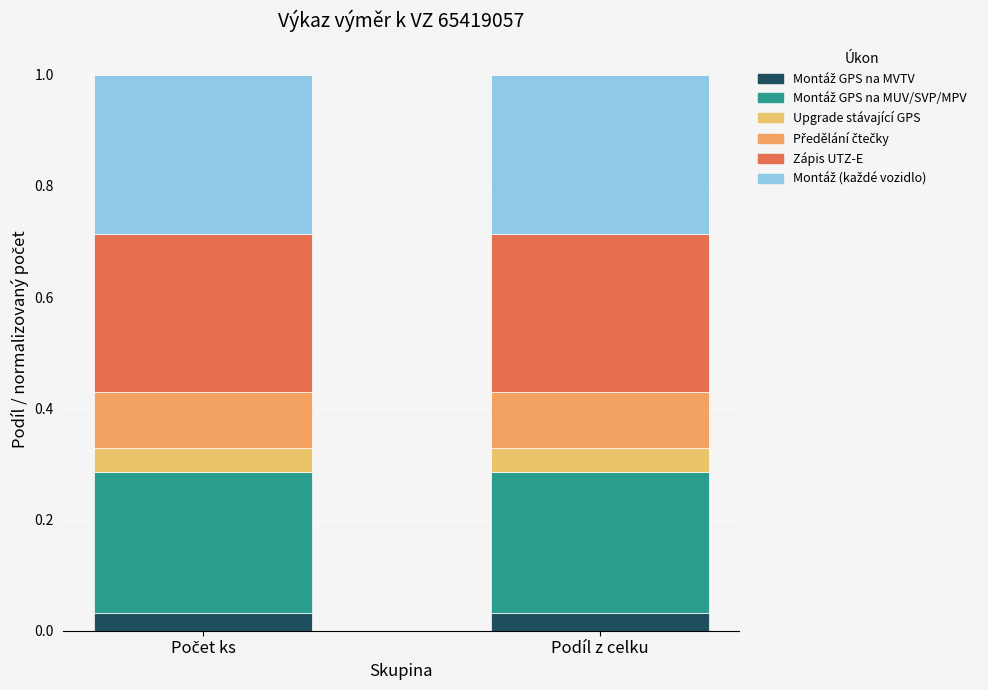

At which category is the sum across all series the highest?

Počet ks